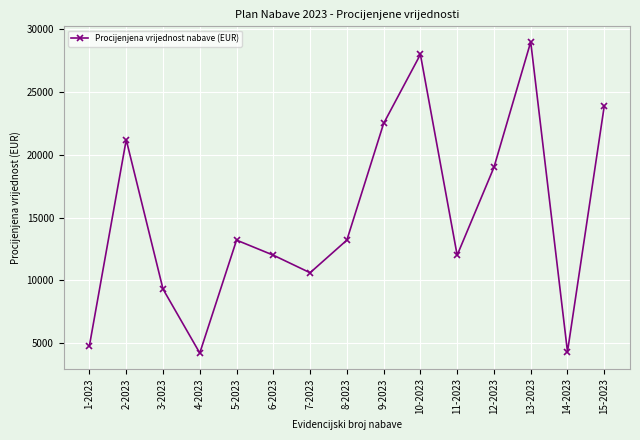

What is the minimum value shown in the chart?

4200